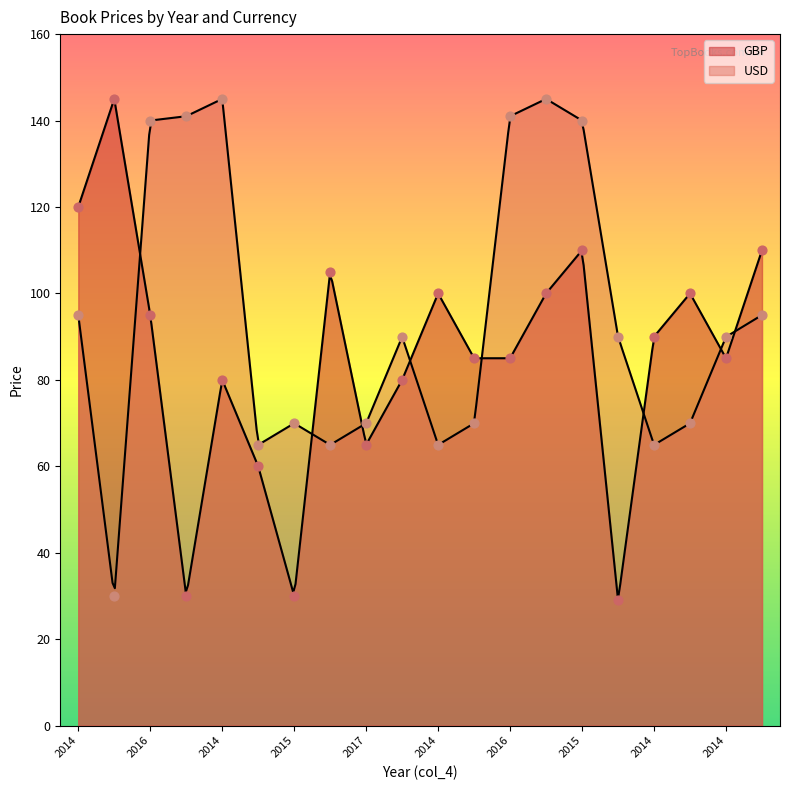

Which series has the largest total across all categories?

USD